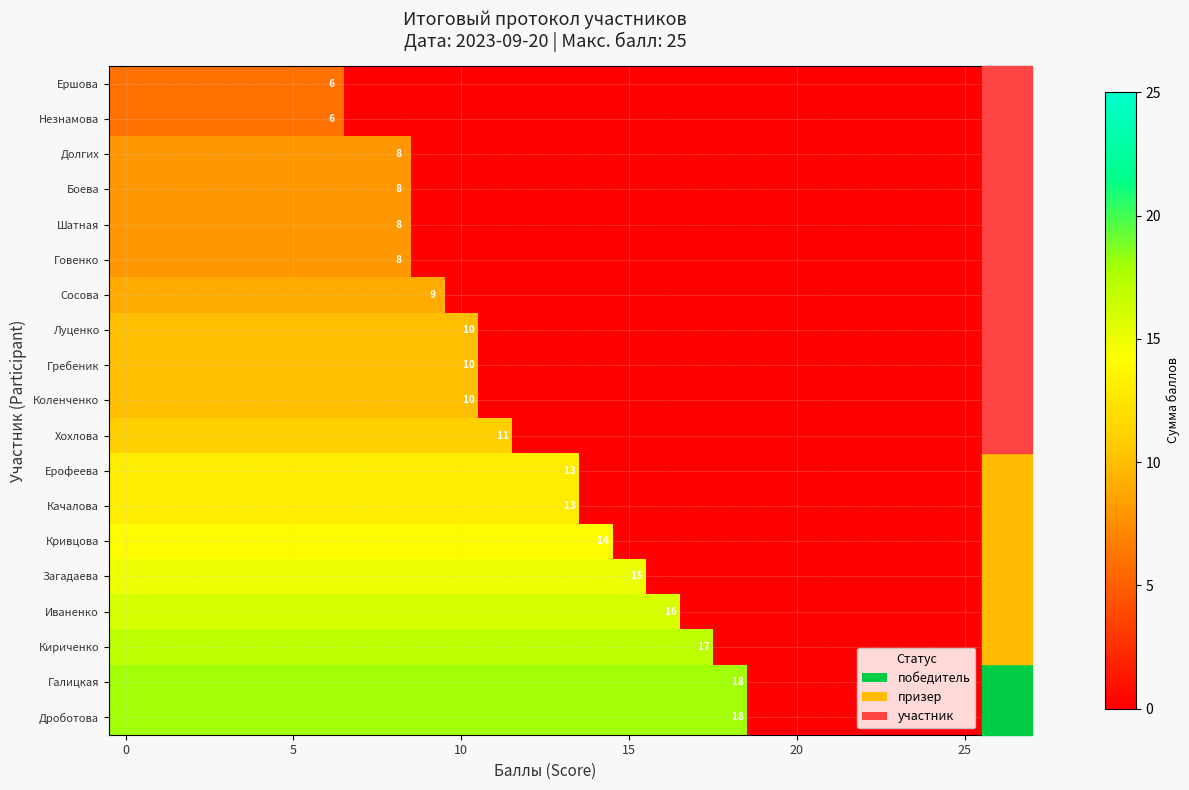

Which has a higher value, 20 or 6?

6